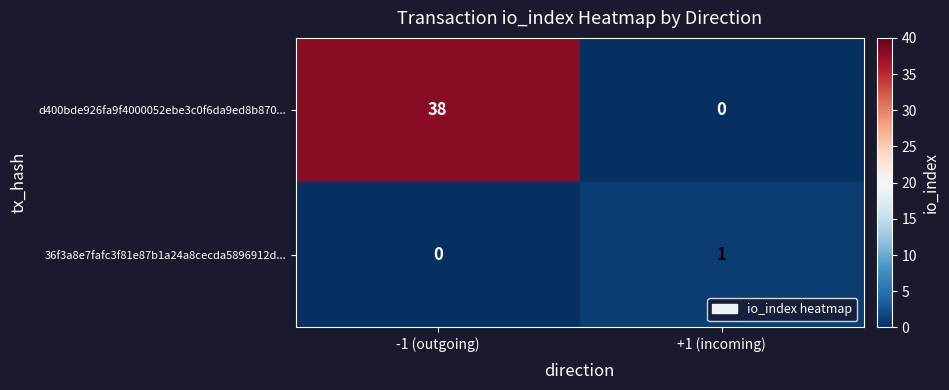

Rank the series by their maximum value, from highest to lowest.

d400bde926fa9f4000052ebe3c0f6da9ed8b870..., 36f3a8e7fafc3f81e87b1a24a8cecda5896912d...